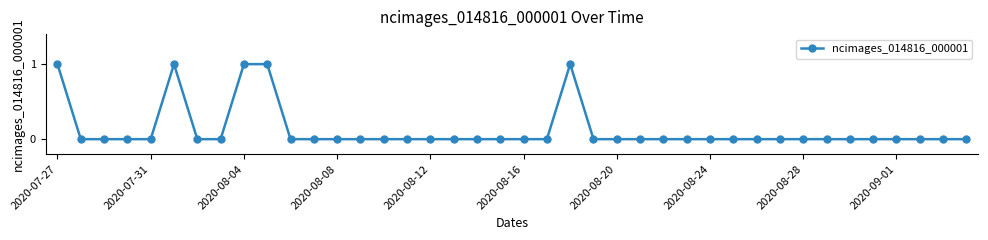

What is the sum of all values?

5